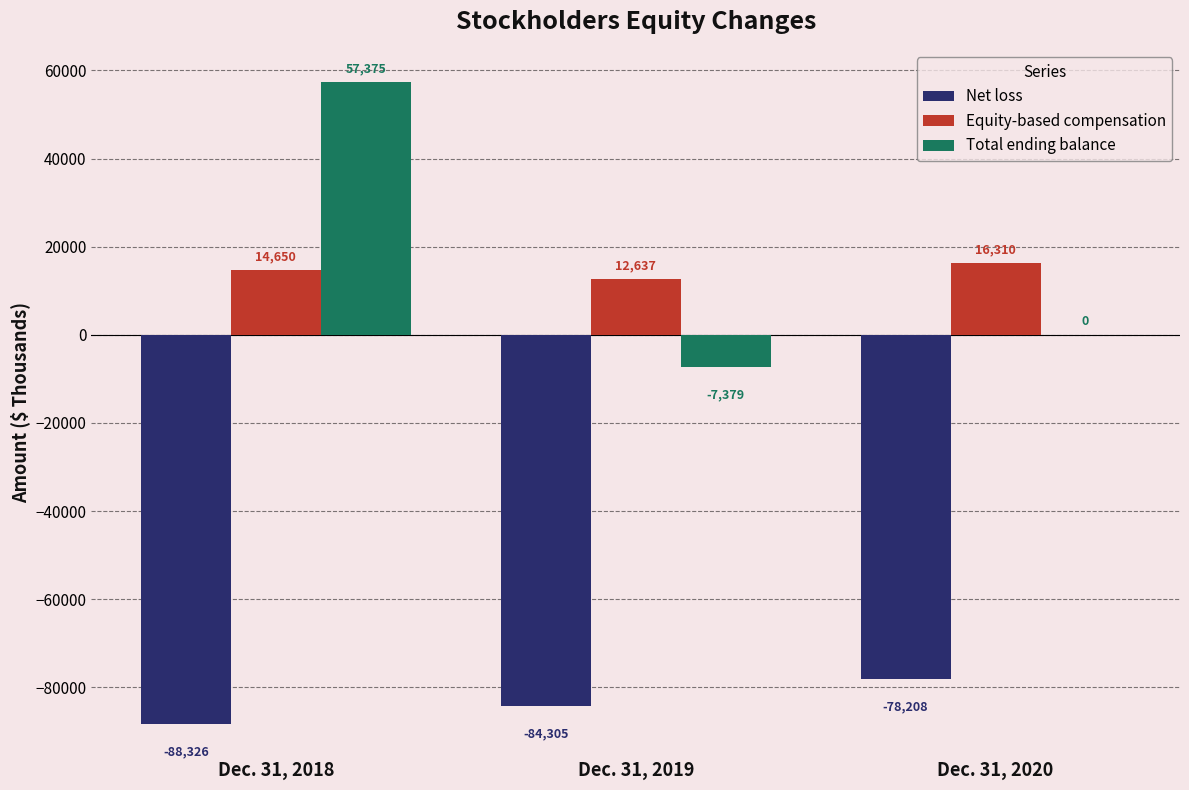

Reading left to right, what are all the values shown in this chart?

Net loss: -88326	-84305	-78208
Equity-based compensation: 14650	12637	16310
Total ending balance: 57375	-7379	0